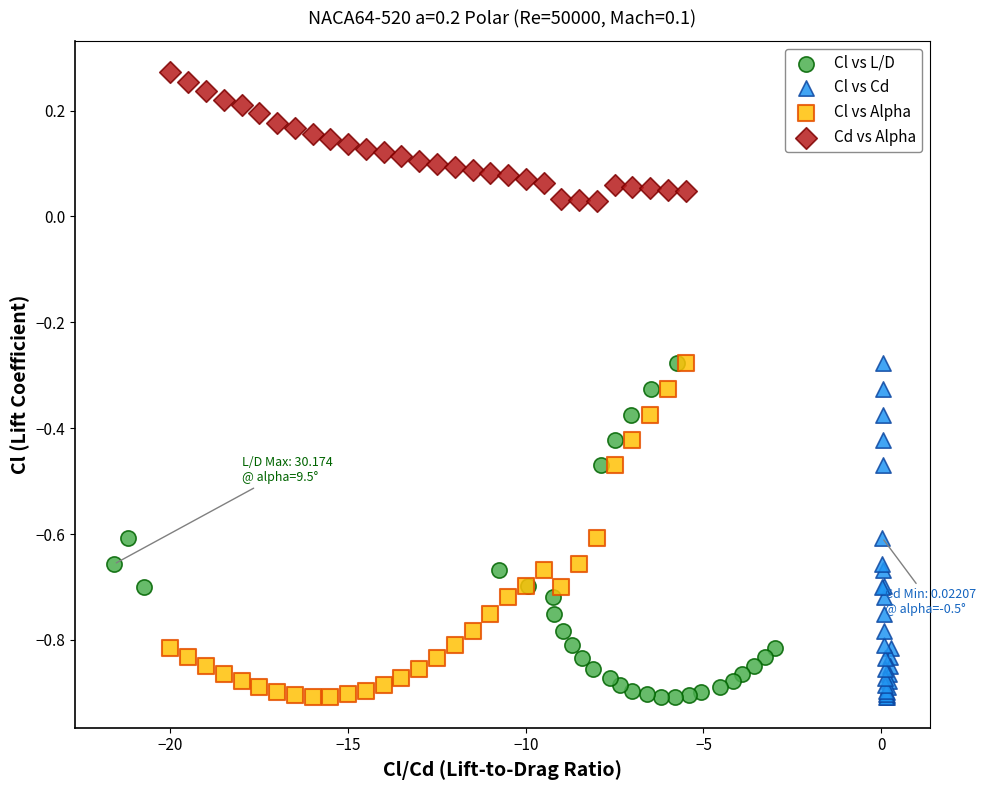

What are all the series names shown in the legend?

Cl vs L/D, Cl vs Cd, Cl vs Alpha, Cd vs Alpha